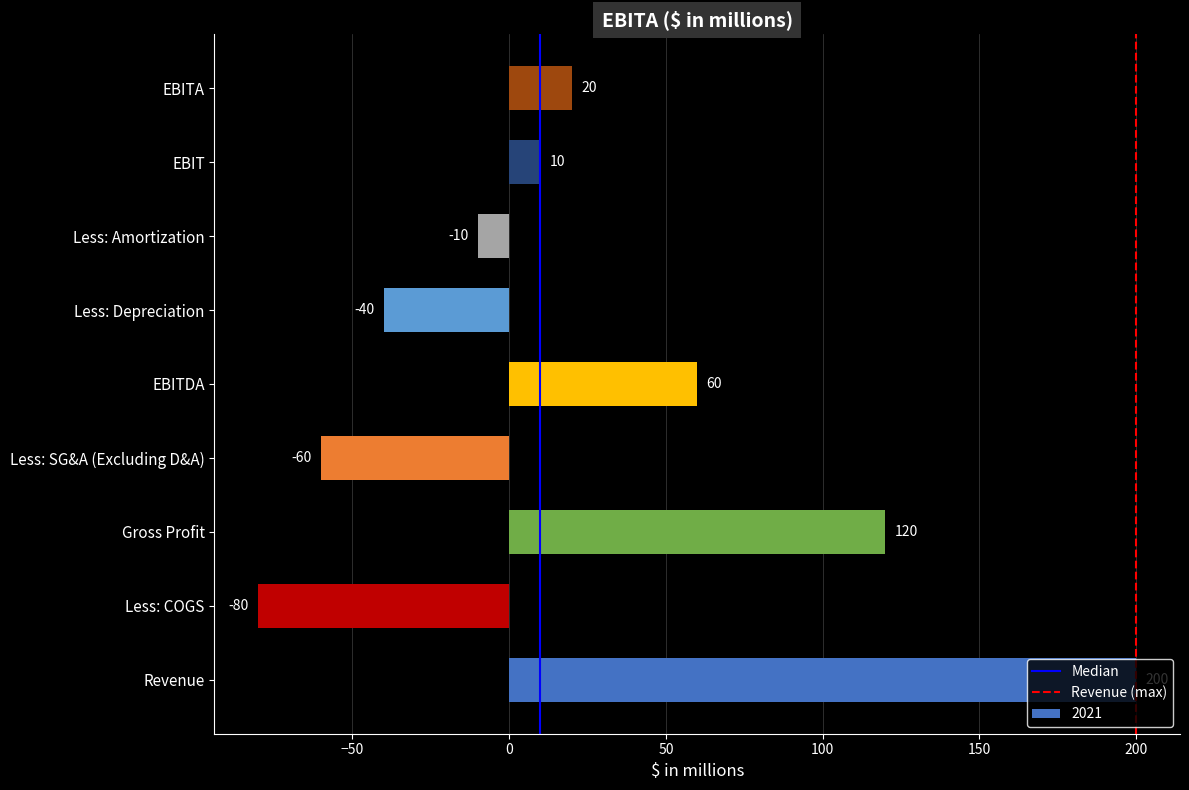

Does the chart contain any negative values?

Yes